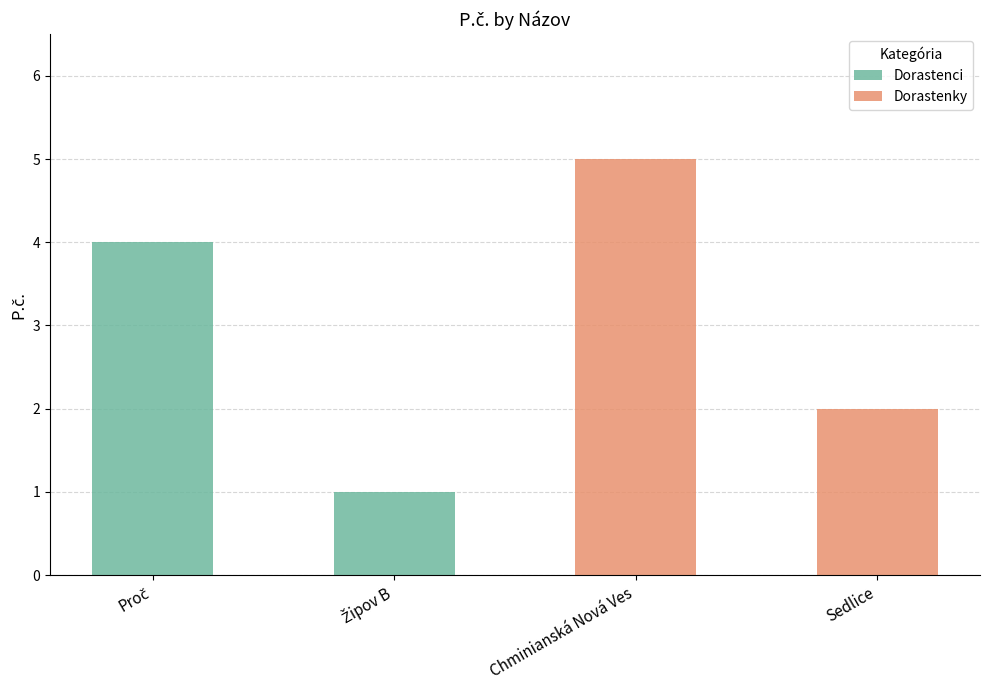

How many values are between 2 and 5?

3